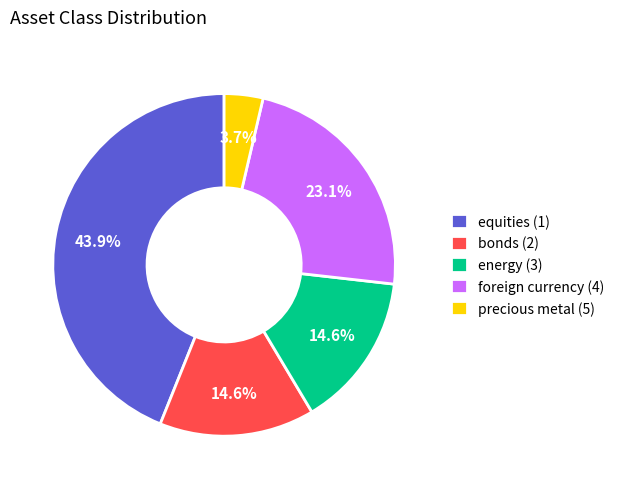

To the nearest percent, what is the average slice percentage?

20%